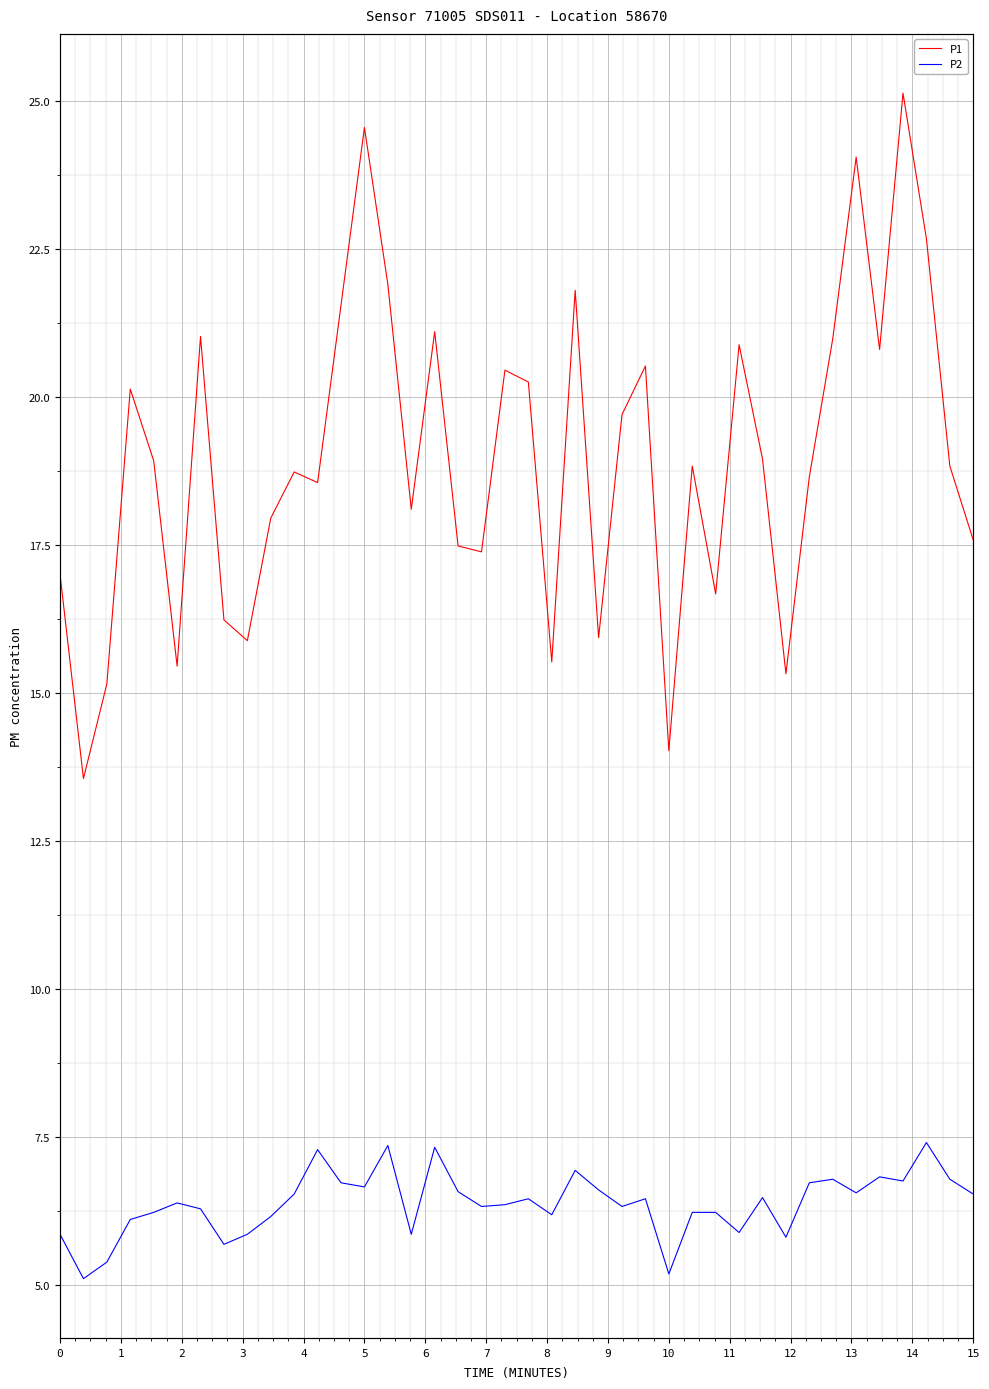

At how many categories does at least one series exceed 24?

3